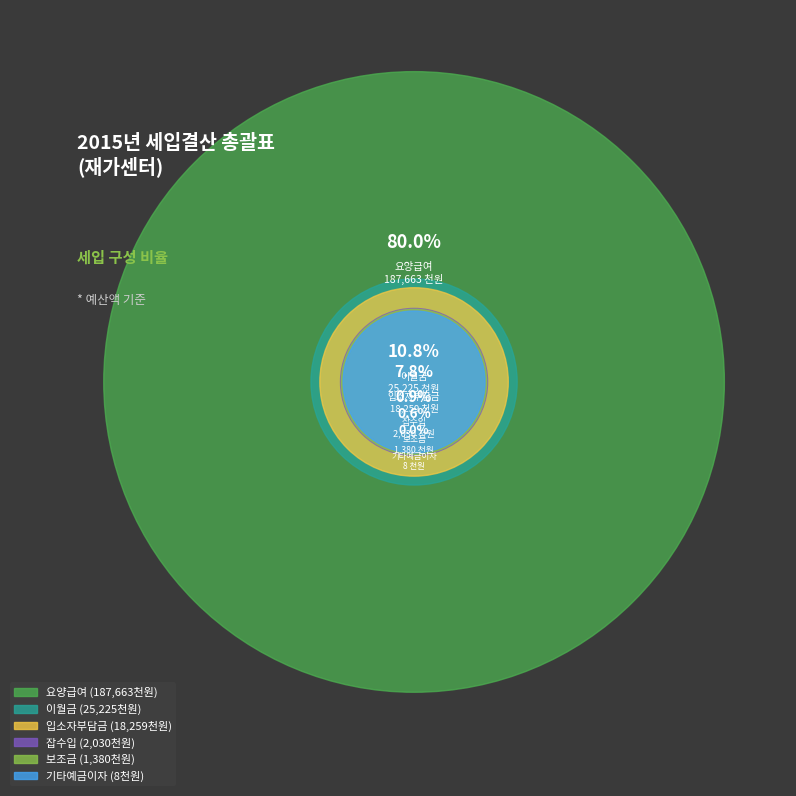

What percentage do 잡       수       입 and 입 소 자 부 담 금 together represent?

8.6%